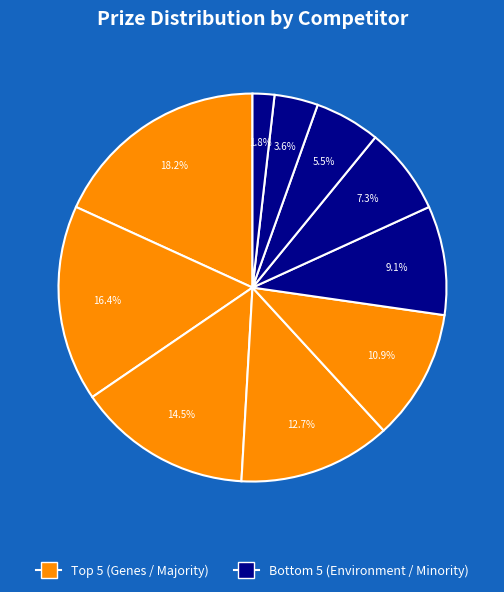

How many slices are in this pie chart?

10